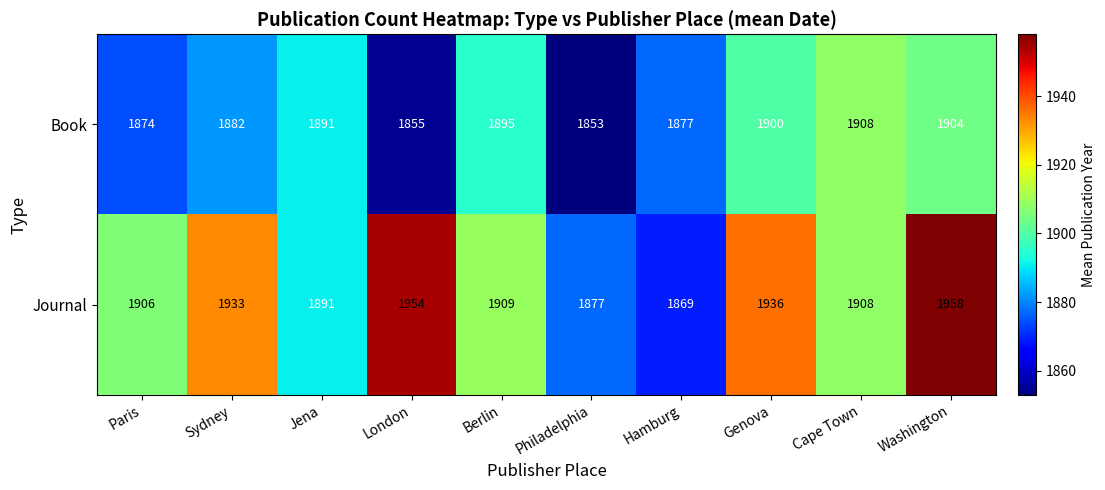

Reading left to right, what are all the values shown in this chart?

Book: 1874	1882	1891	1855	1895	1853	1877	1900	1908	1904
Journal: 1906	1933	1891	1954	1909	1877	1869	1936	1908	1958